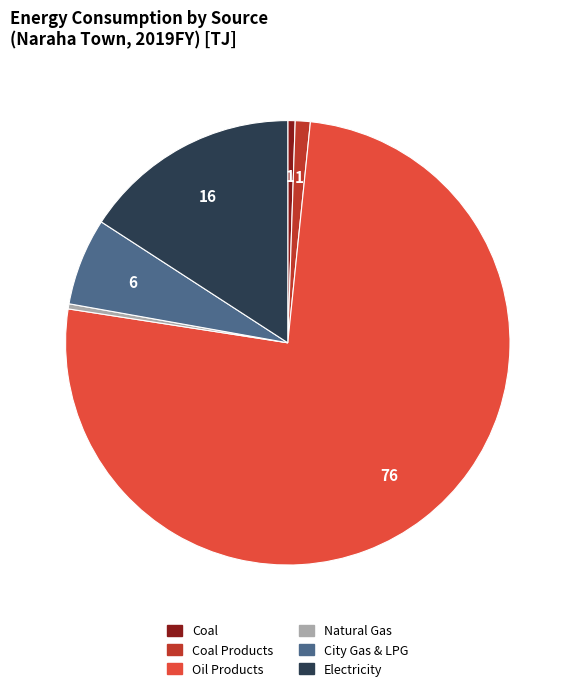

Does any single category account for the majority?

Yes